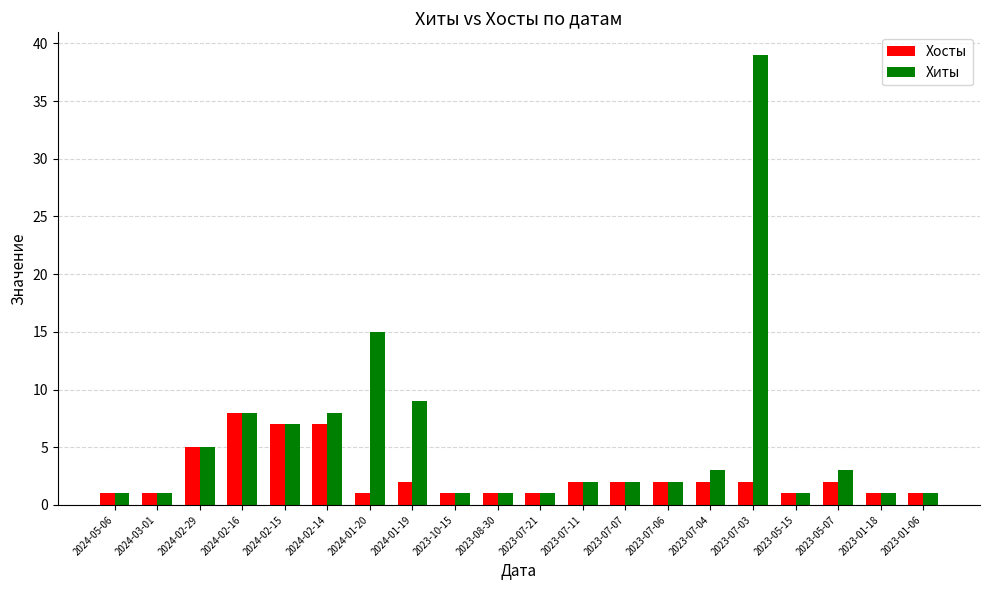

Where does the Хосты series first go above 2?

2024-02-29